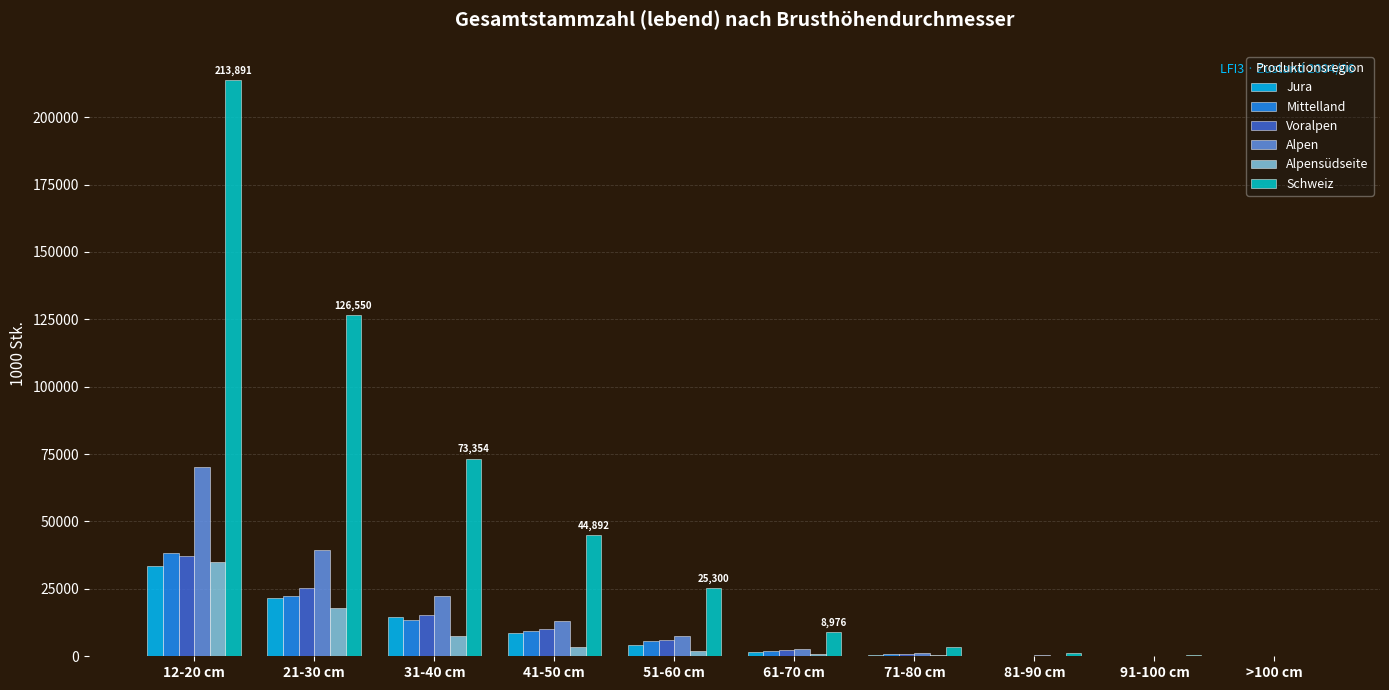

At which label does Mittelland first exceed 5579?

12-20 cm